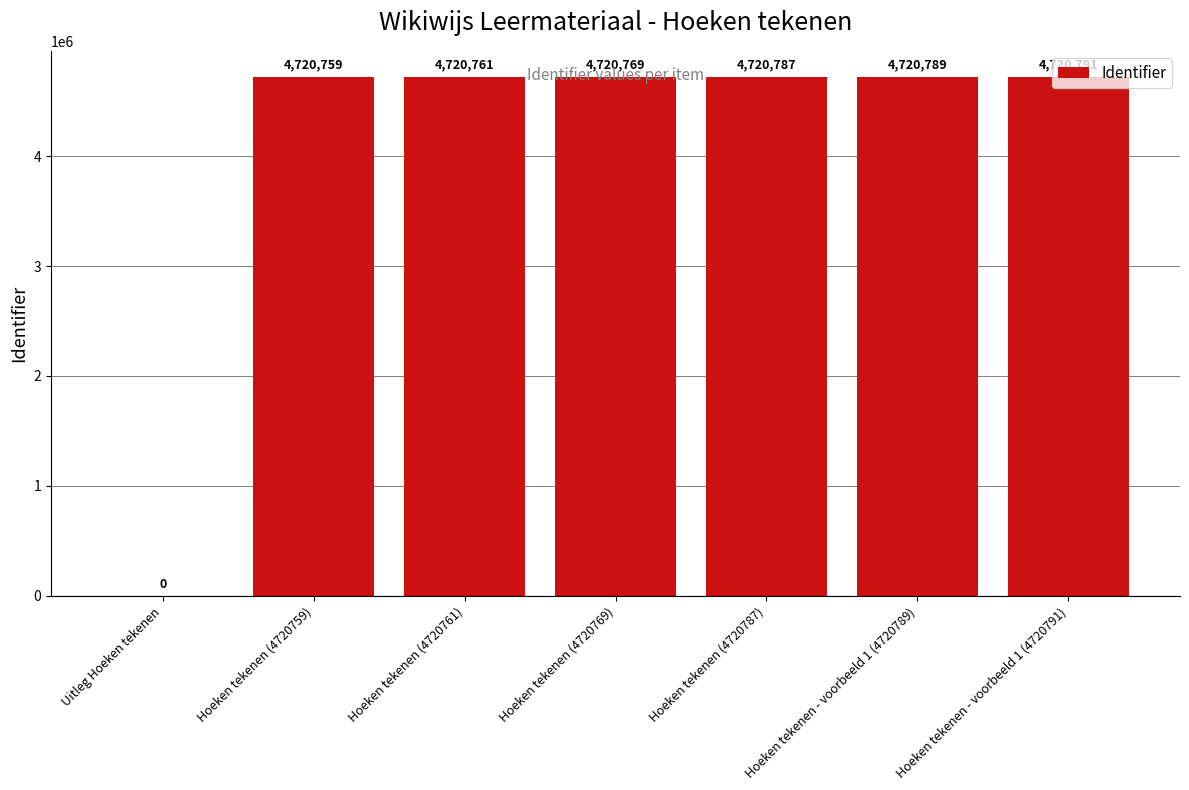

Reading left to right, what are all the values shown in this chart?

Uitleg Hoeken tekenen=0	Hoeken tekenen (4720759)=4720759	Hoeken tekenen (4720761)=4720761	Hoeken tekenen (4720769)=4720769	Hoeken tekenen (4720787)=4720787	Hoeken tekenen - voorbeeld 1 (4720789)=4720789	Hoeken tekenen - voorbeeld 1 (4720791)=4720791